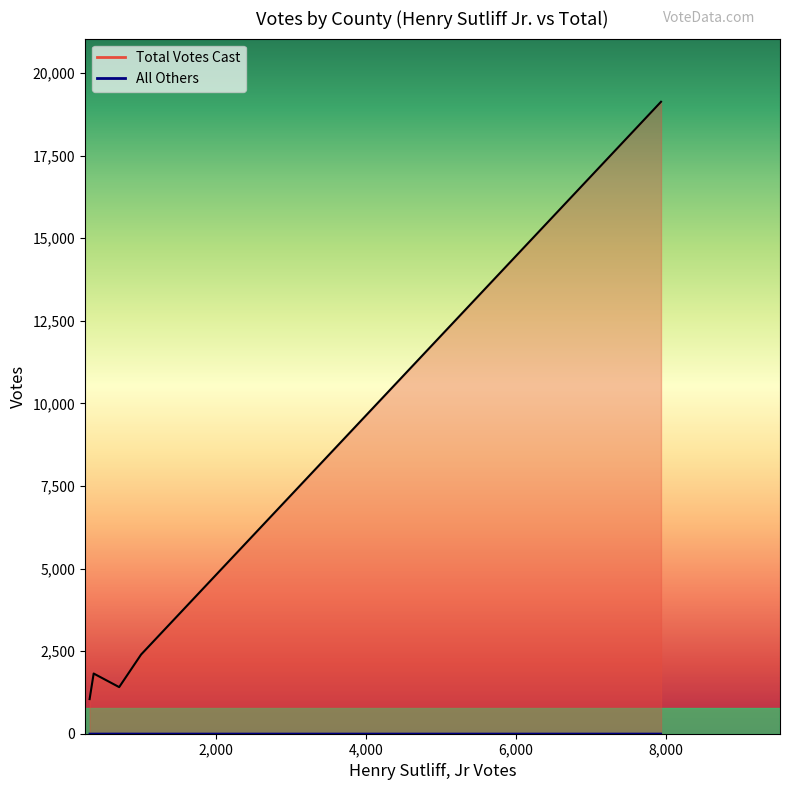

How many lines are shown in the chart?

2